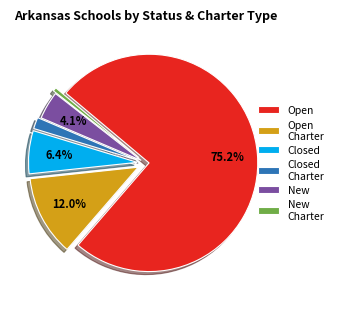

How many segments does this pie chart have?

6